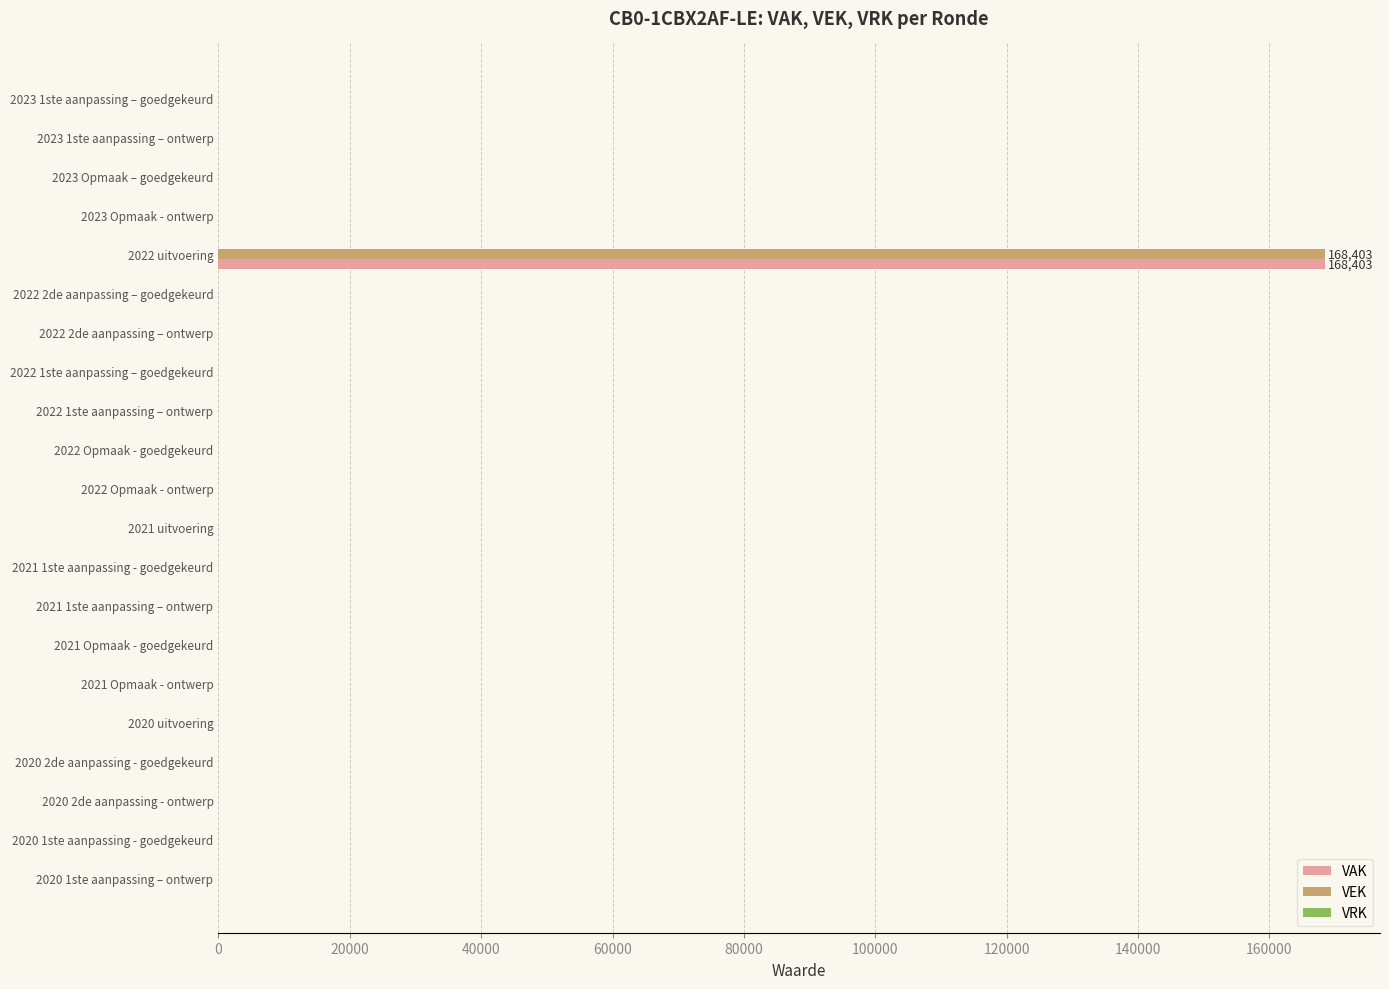

The value of VEK at 2020 2de aanpassing - ontwerp is -99709. True or false?

False